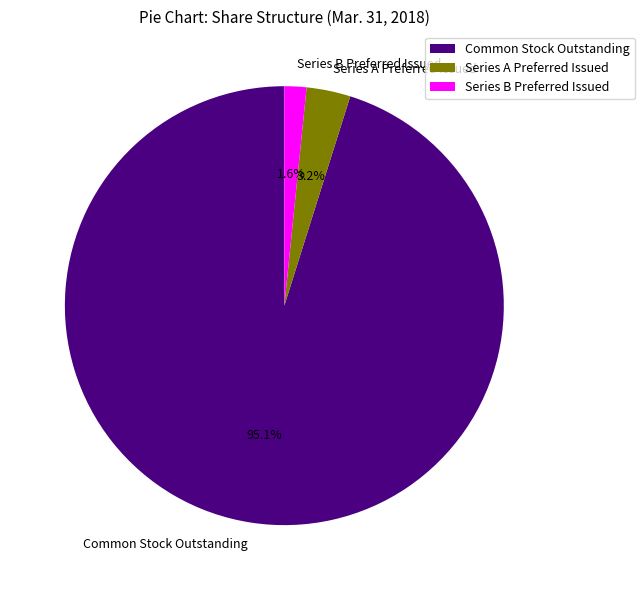

To the nearest percent, what is the combined percentage of Series A Preferred Issued and Series B Preferred Issued?

5%